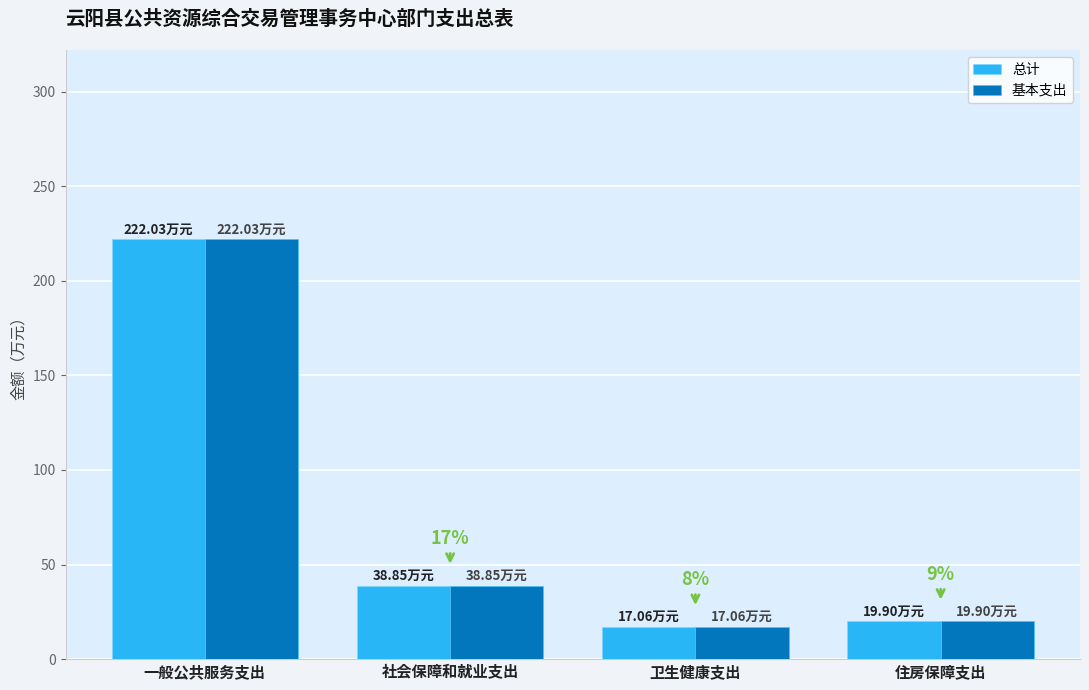

The 基本支出 series shows 222.0 at 一般公共服务支出. True or false?

True